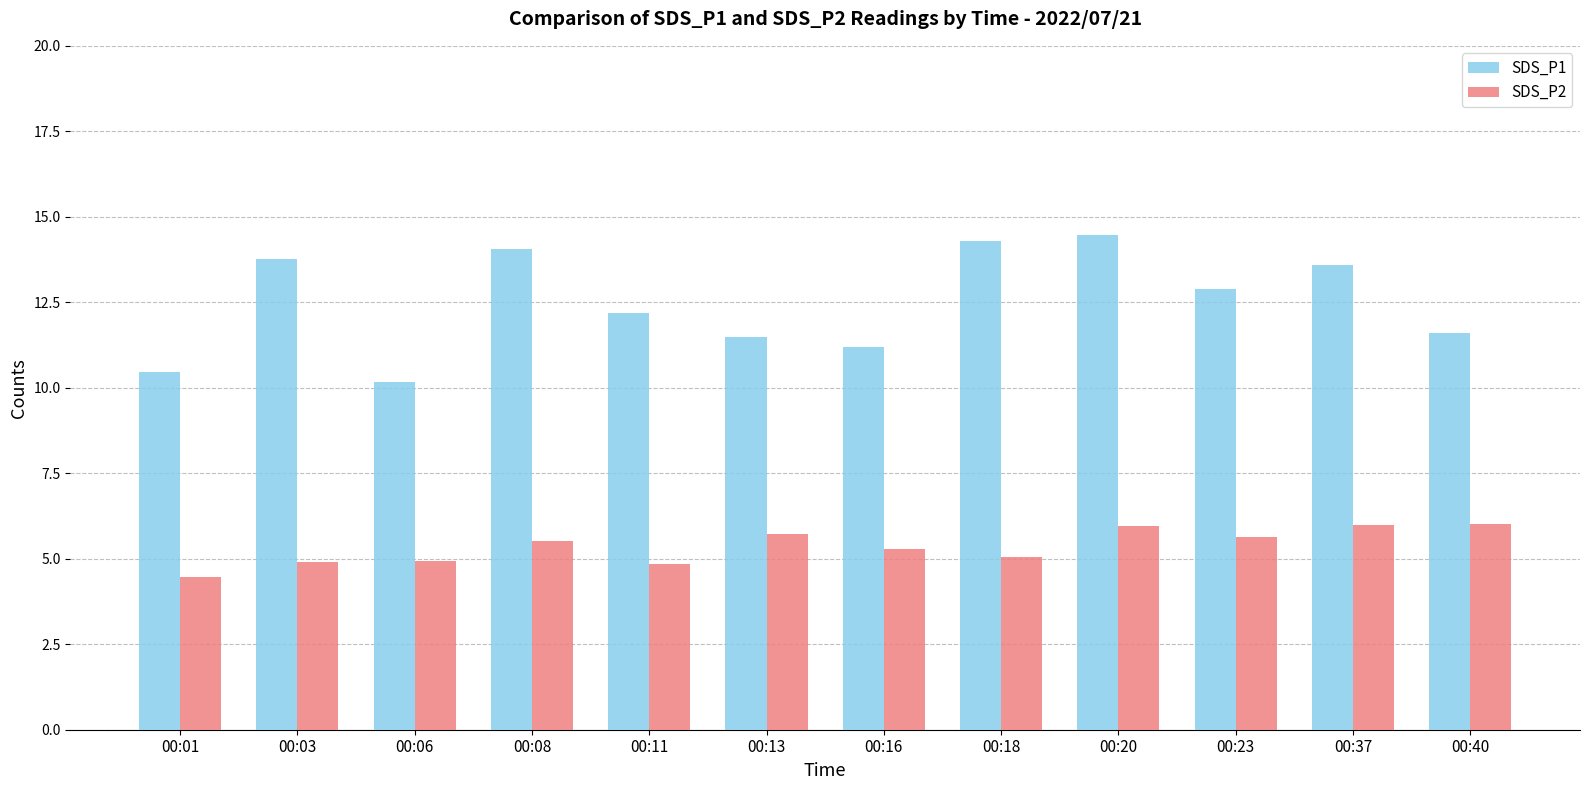

What is the lowest value of the SDS_P1 series?

10.2